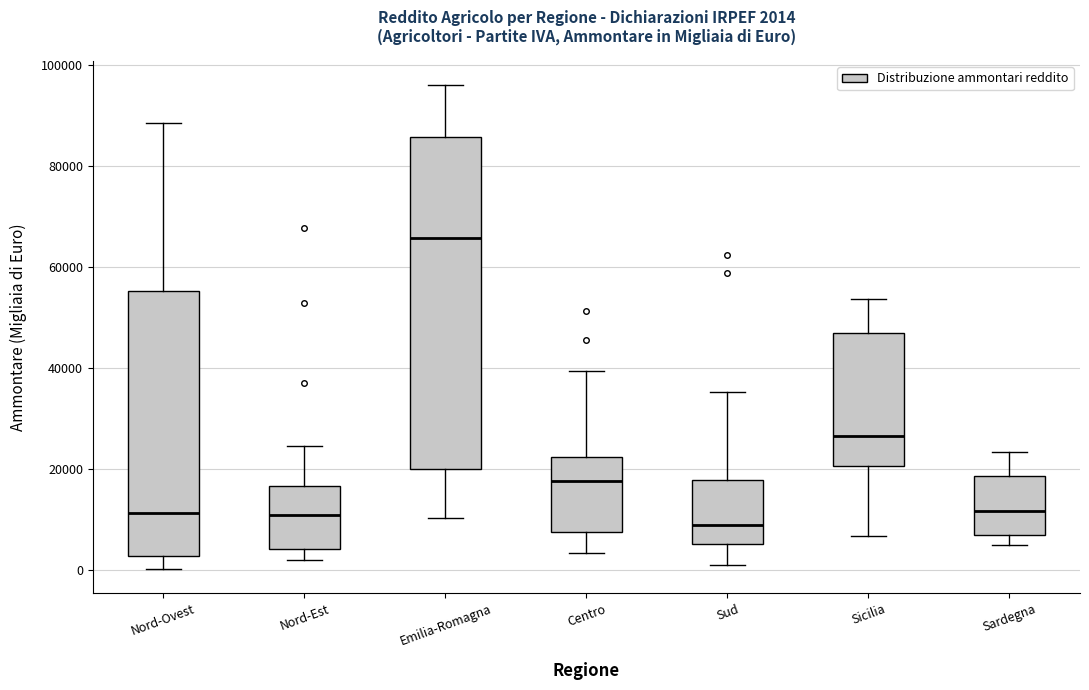

Which box has the highest median line?

Emilia-Romagna